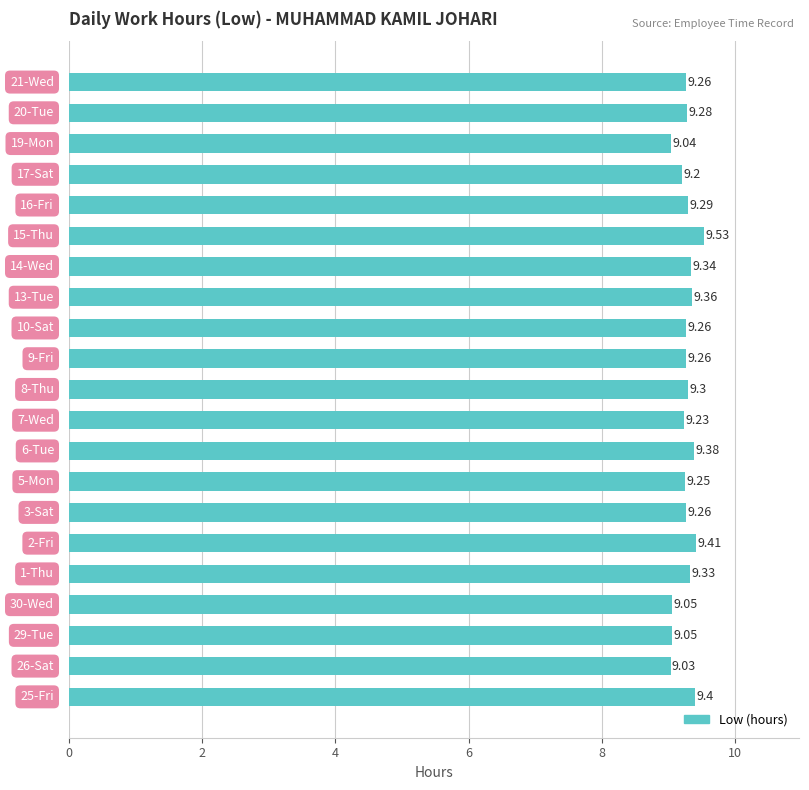

What is the minimum value shown in the chart?

9.0